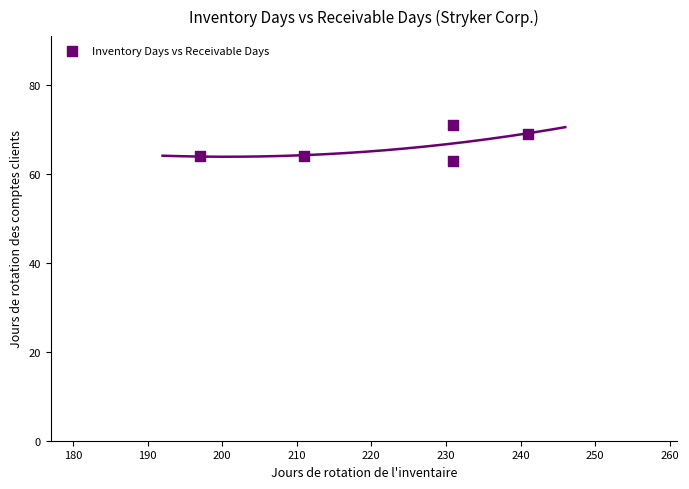

What Y value in the scatter plot is closest to 67?

69